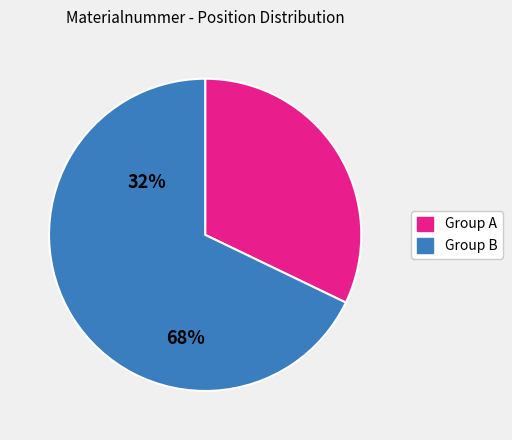

Is there any slice that represents more than half of the pie?

Yes